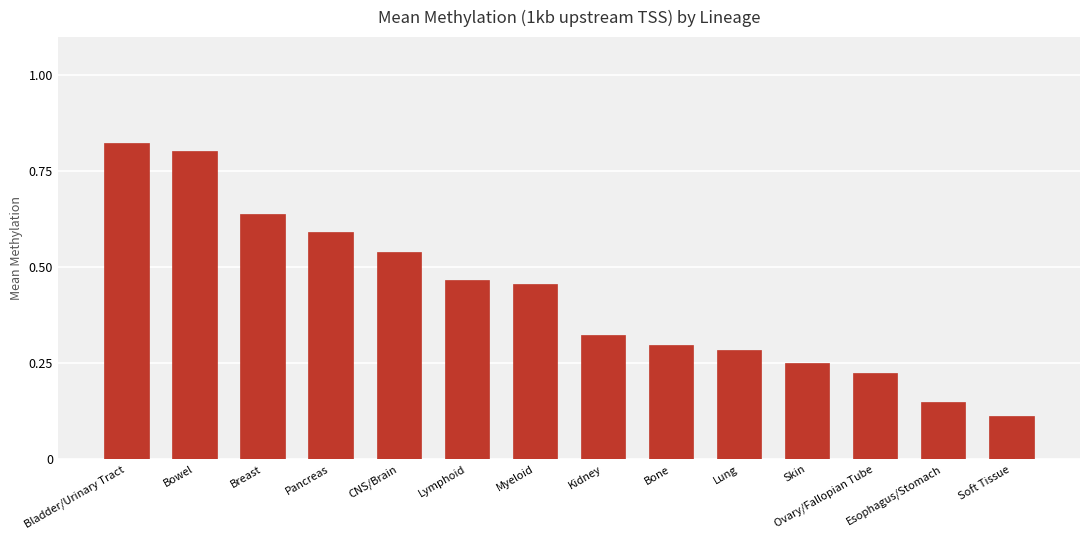

What is the sum of all values?

6.0